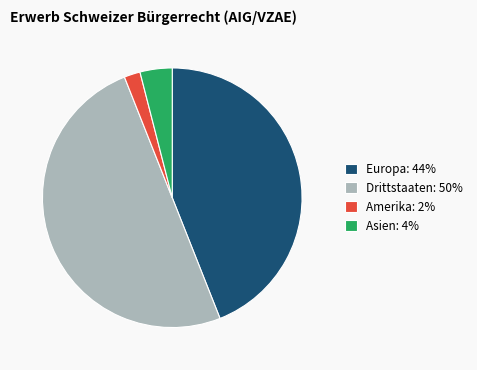

Do Amerika: 2% and Asien: 4% together represent more than half of the pie?

No